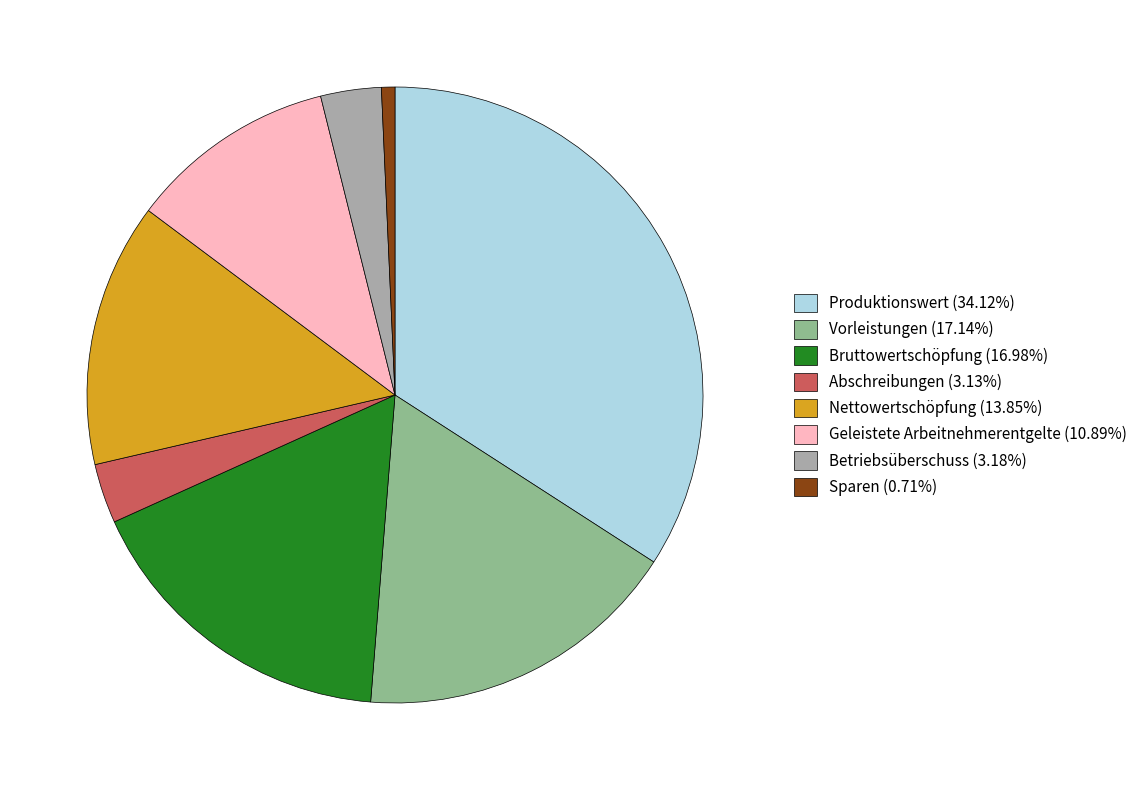

Combined, do Produktionswert (34.12%) and Abschreibungen (3.13%) account for over 50%?

No